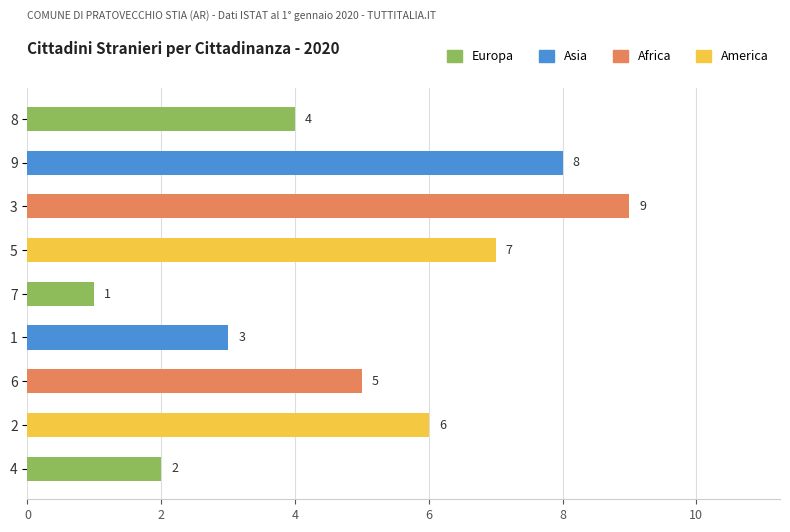

The chart shows a value of 3 at 2. True or false?

False